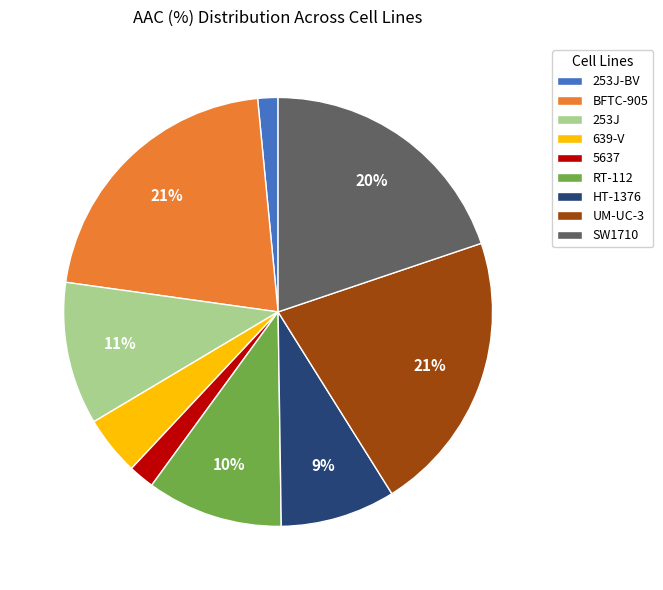

Is the sum of BFTC-905 and 253J greater than half?

No